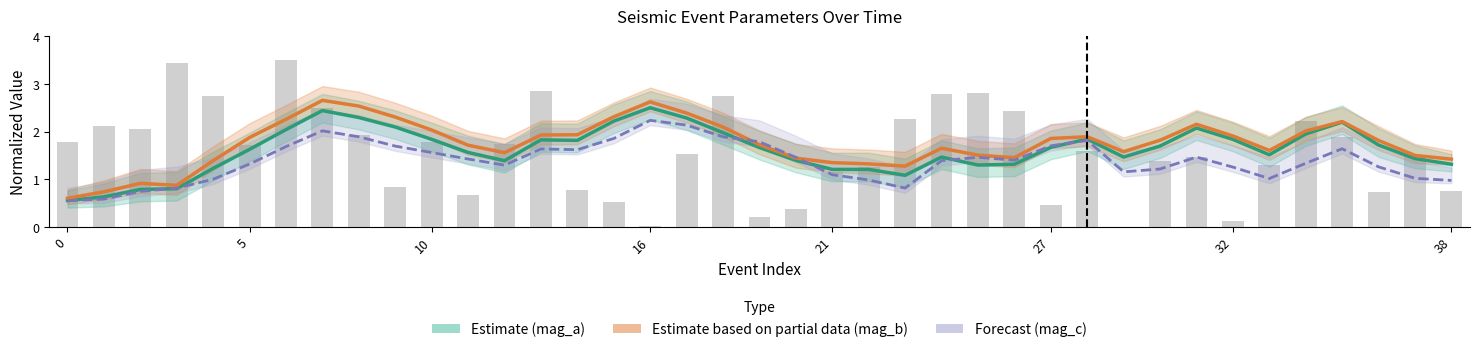

What is the difference between the highest and lowest values at 35?

0.6